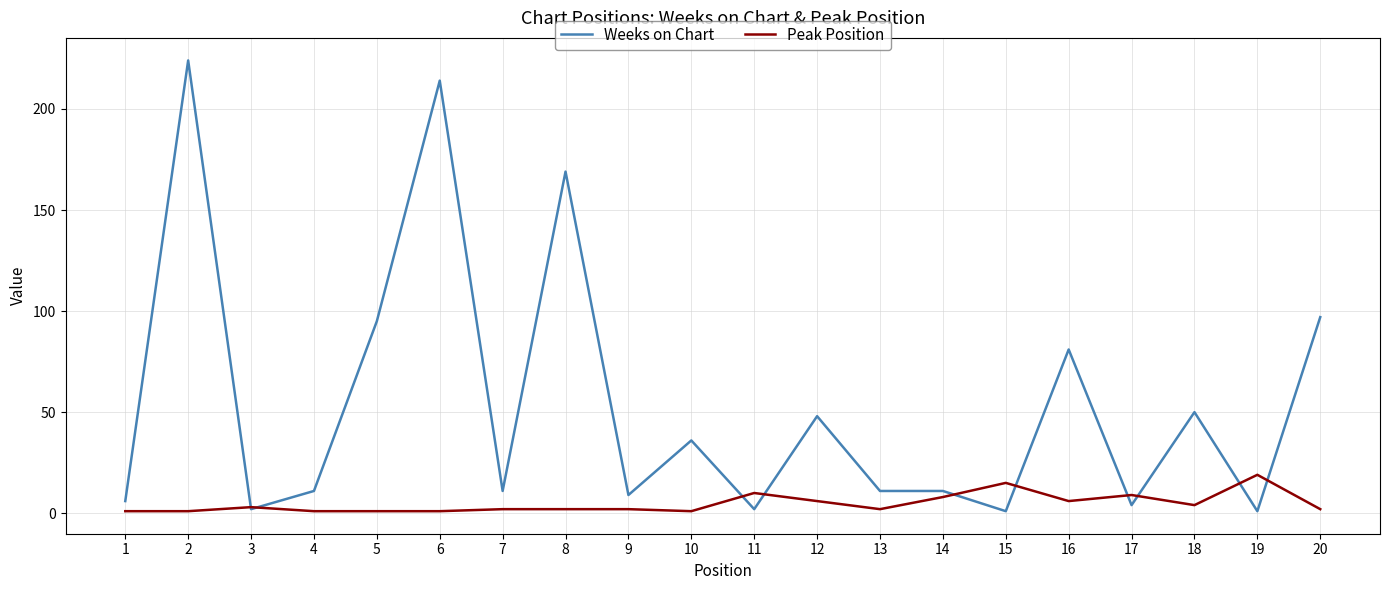

Rank the series at 15 from lowest to highest value.

Weeks on Chart, Peak Position